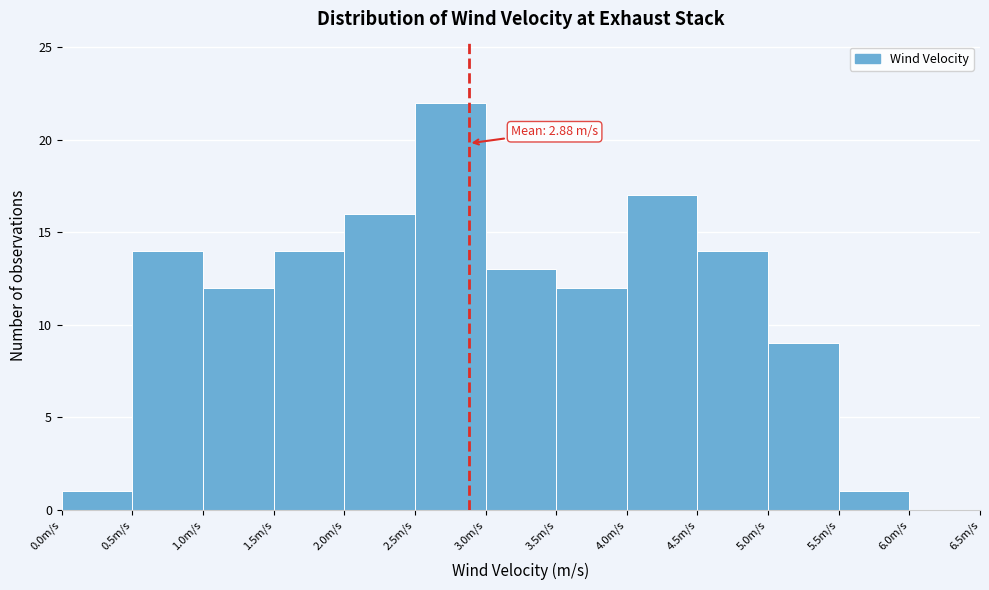

Which range on the x-axis has the tallest bar?

2.5 to 3.0